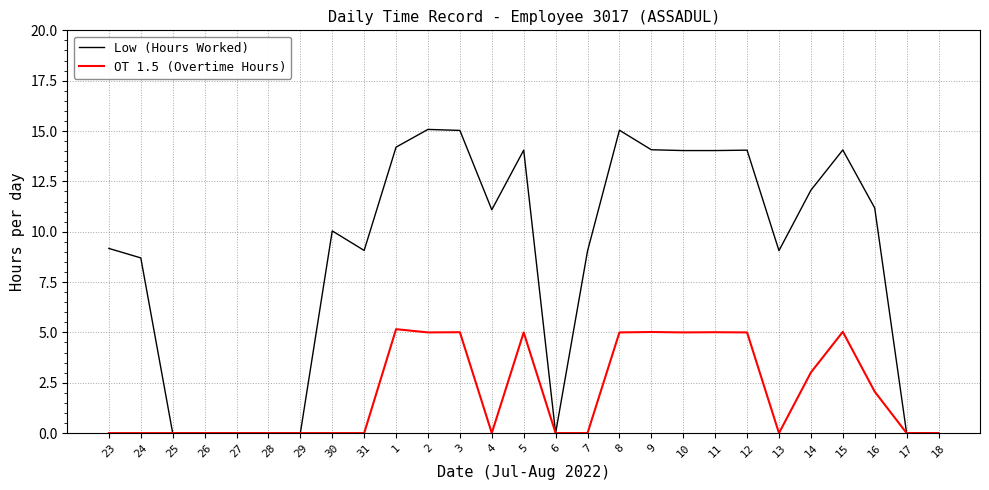

Which series has the largest total across all categories?

Low (Hours Worked)